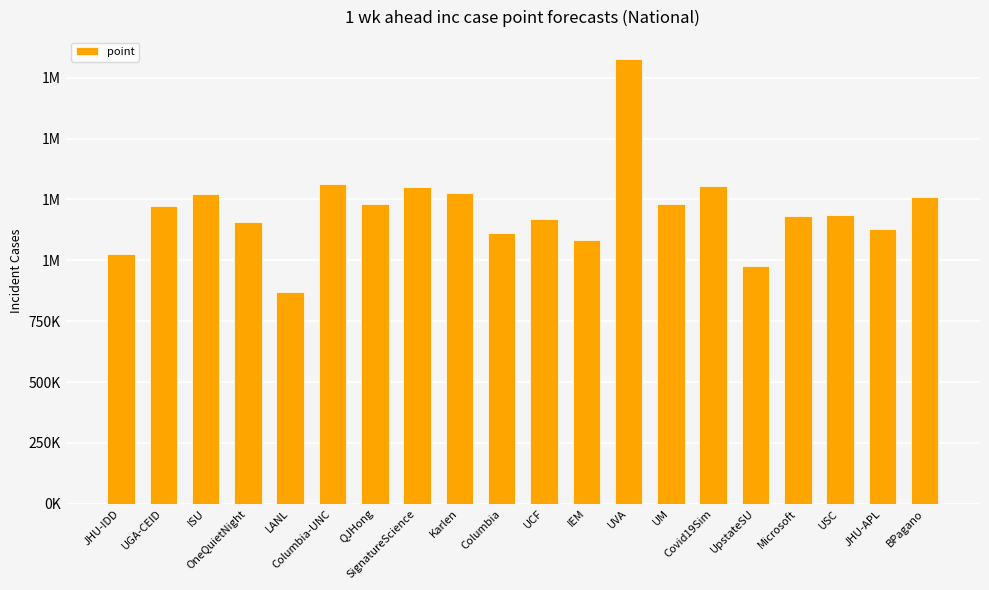

Does the chart contain any negative values?

No